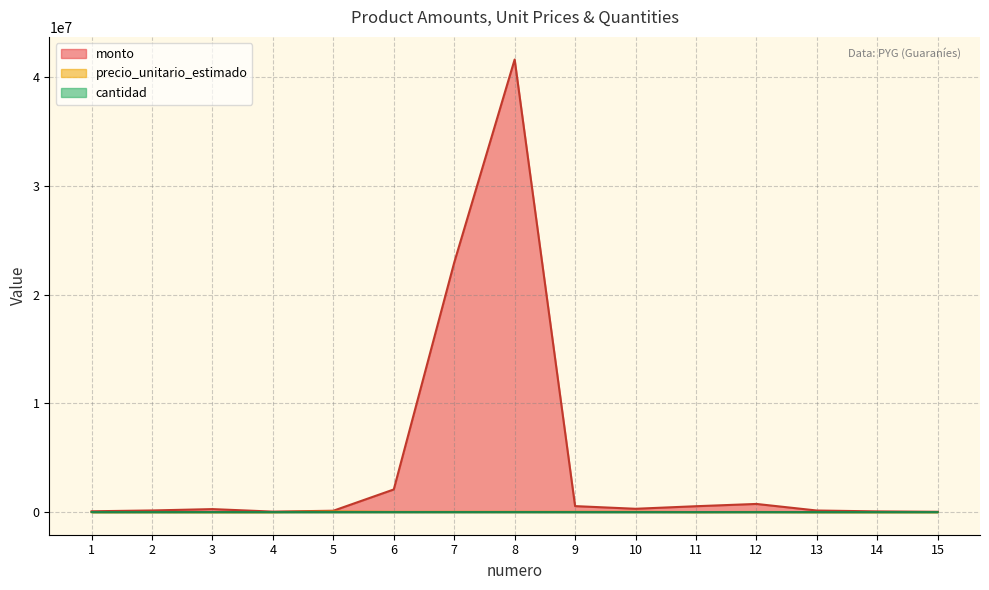

In precio_unitario_estimado, how many points are higher than both neighbors (excluding endpoints)?

5